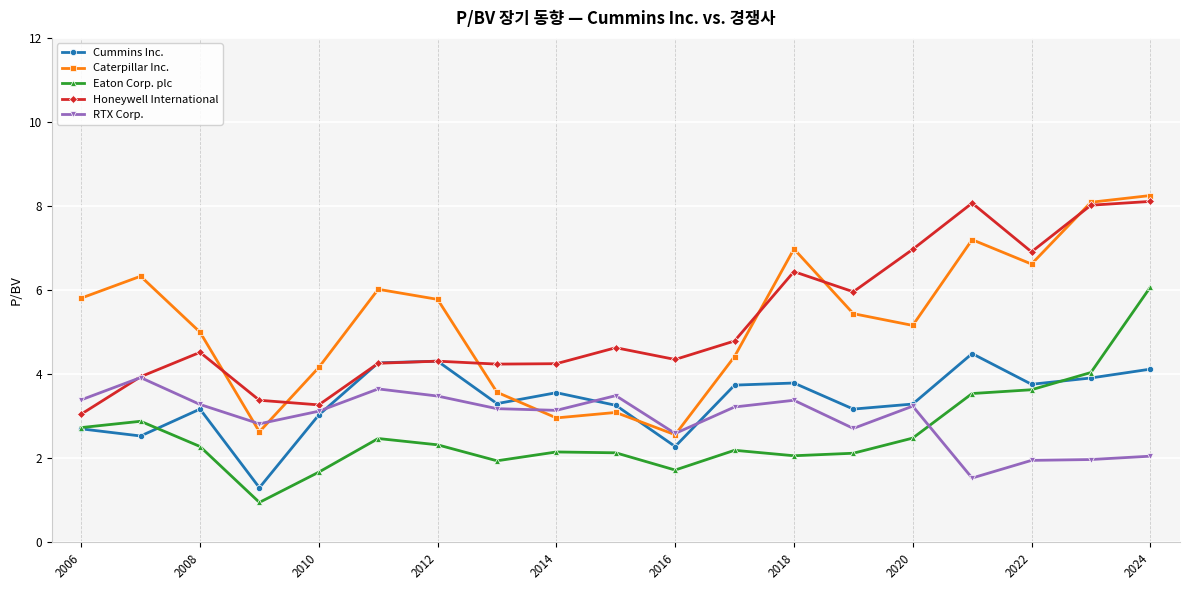

True or false: Cummins Inc. and Caterpillar Inc. cross at least once.

True